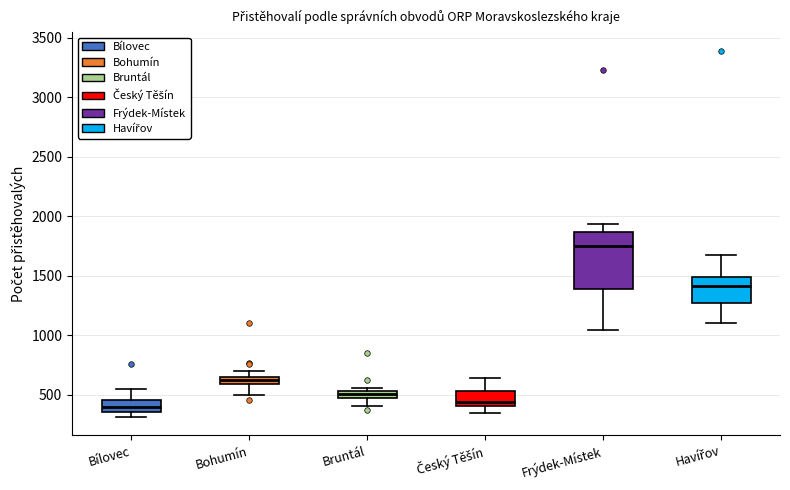

Which box's median line is the highest?

Frýdek-Místek